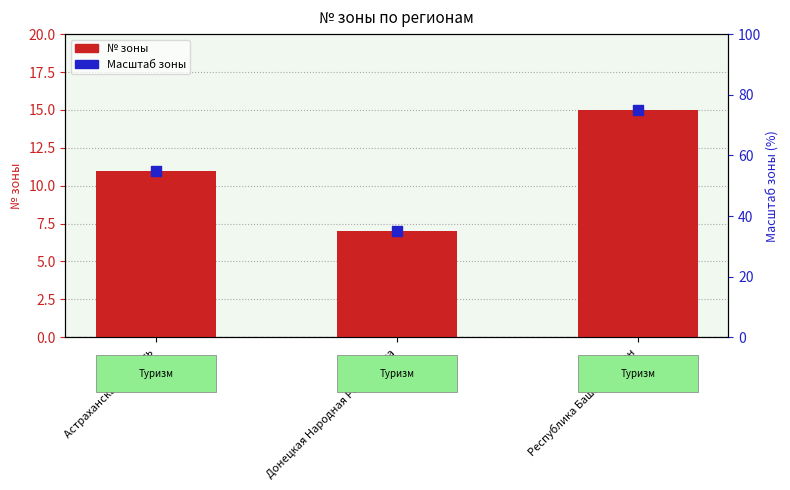

Is the value of № зоны at Республика Башкортостан greater than the value of Масштаб зоны at Астраханская область?

No